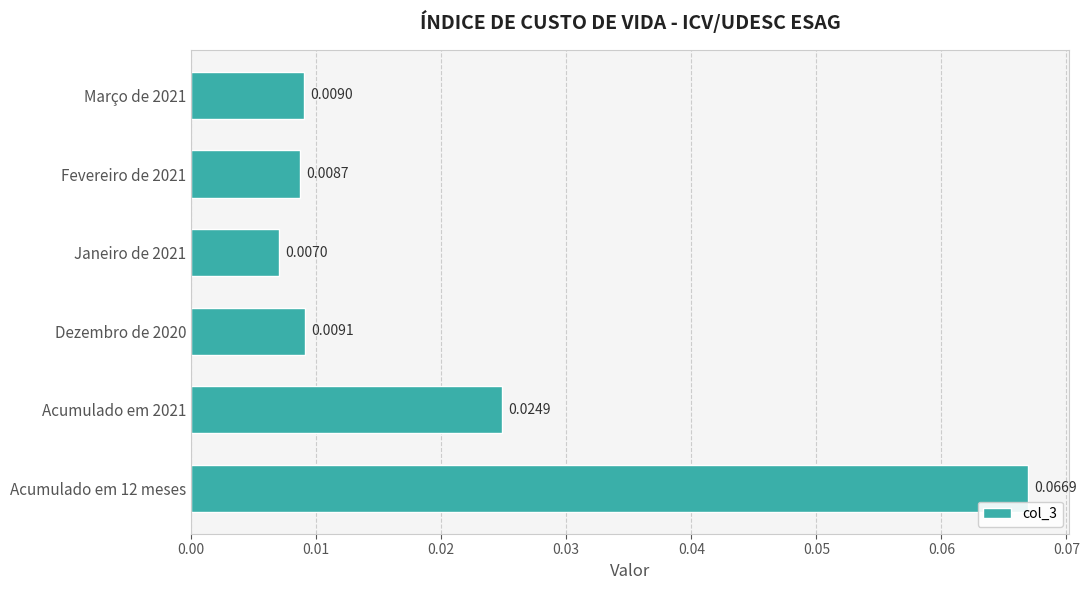

Between Janeiro de 2021 and Dezembro de 2020, which is larger?

Dezembro de 2020